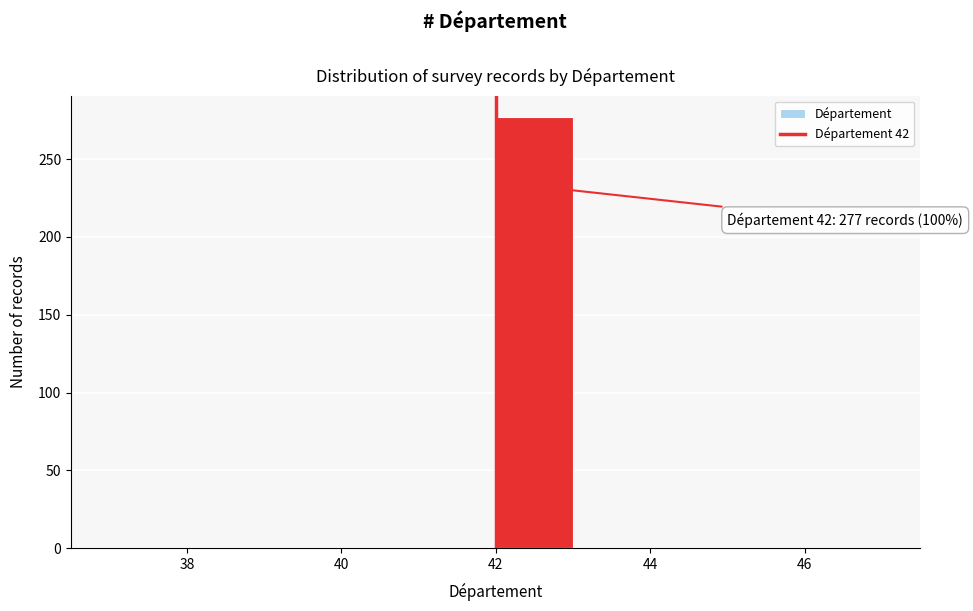

Which range on the x-axis has the tallest bar?

42 to 43